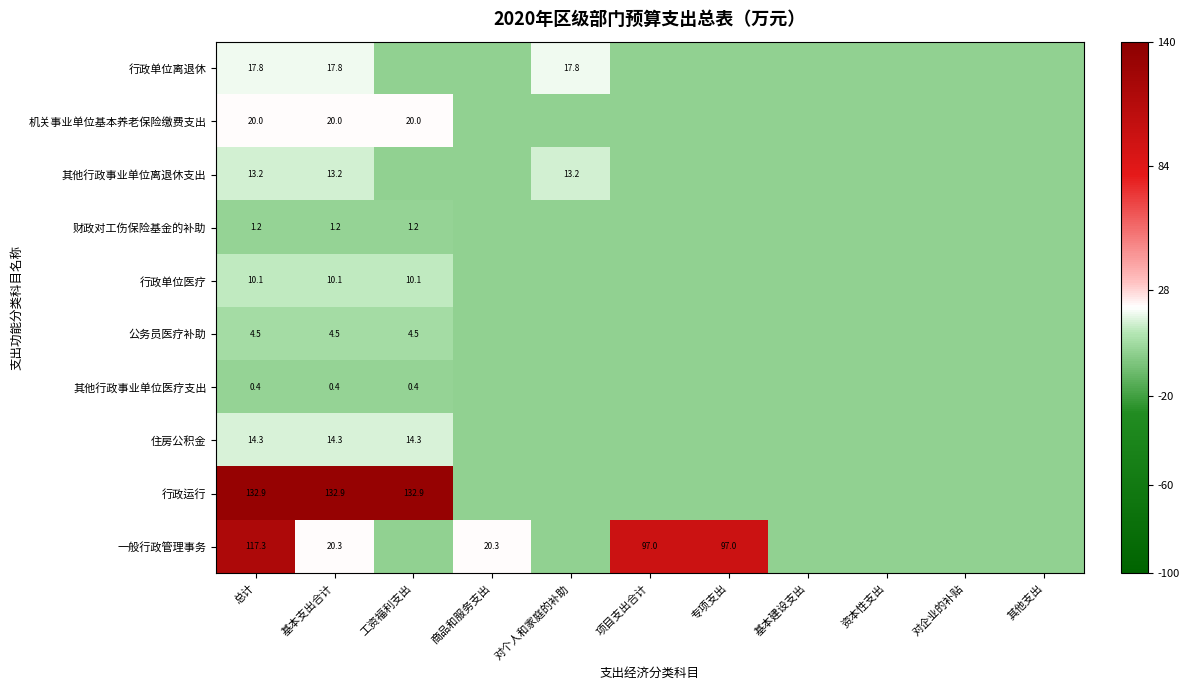

Which series has the largest total across all categories?

行政运行